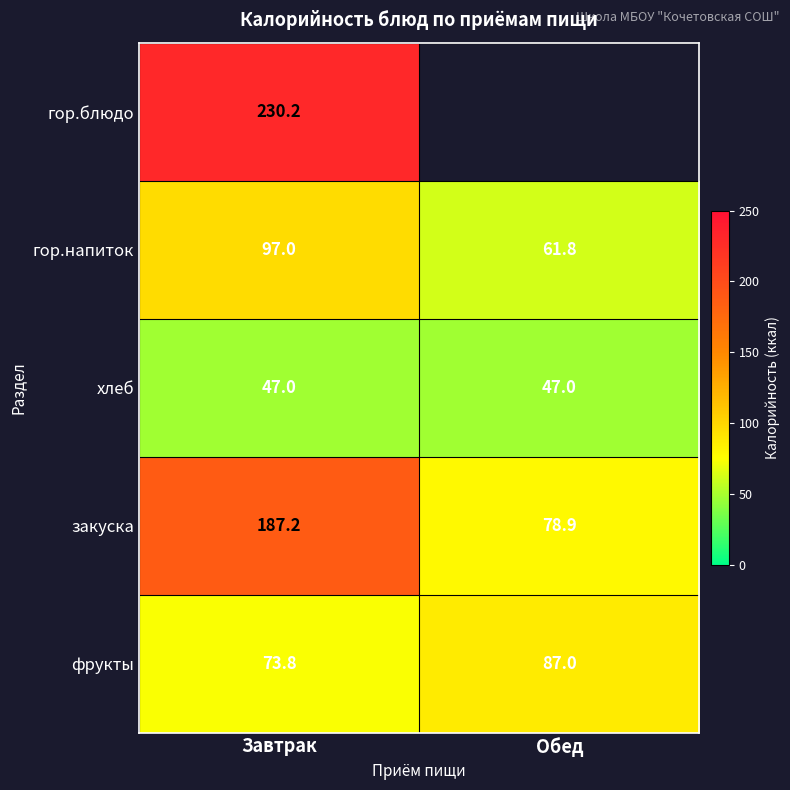

Rank the series at Завтрак from highest to lowest value.

гор.блюдо, закуска, гор.напиток, фрукты, хлеб